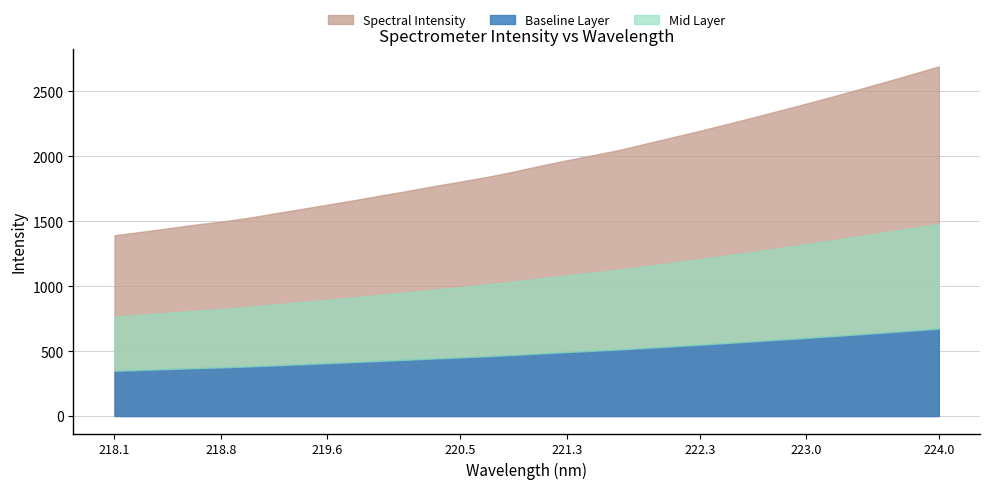

What is the value of the 26th point from the left?

2352.0